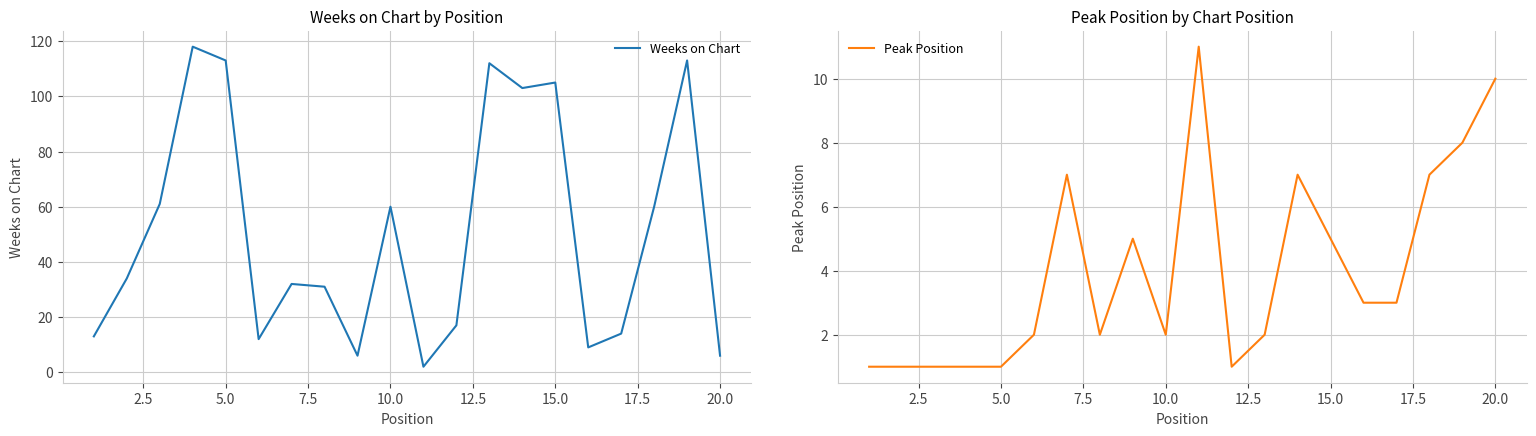

Reading right to left, list all the values displayed in this chart.

Weeks on Chart: 6	113	60	14	9	105	103	112	17	2	60	6	31	32	12	113	118	61	34	13
Peak Position: 10	8	7	3	3	5	7	2	1	11	2	5	2	7	2	1	1	1	1	1